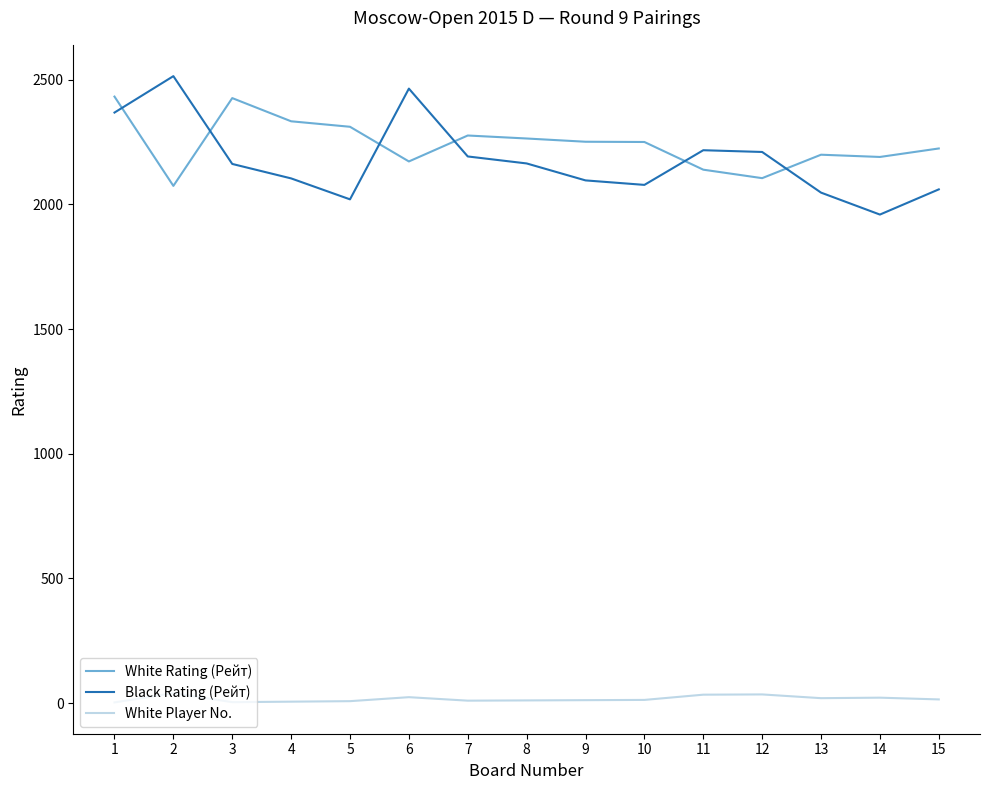

At which label does Black Rating (Рейт) first exceed 2162?

1